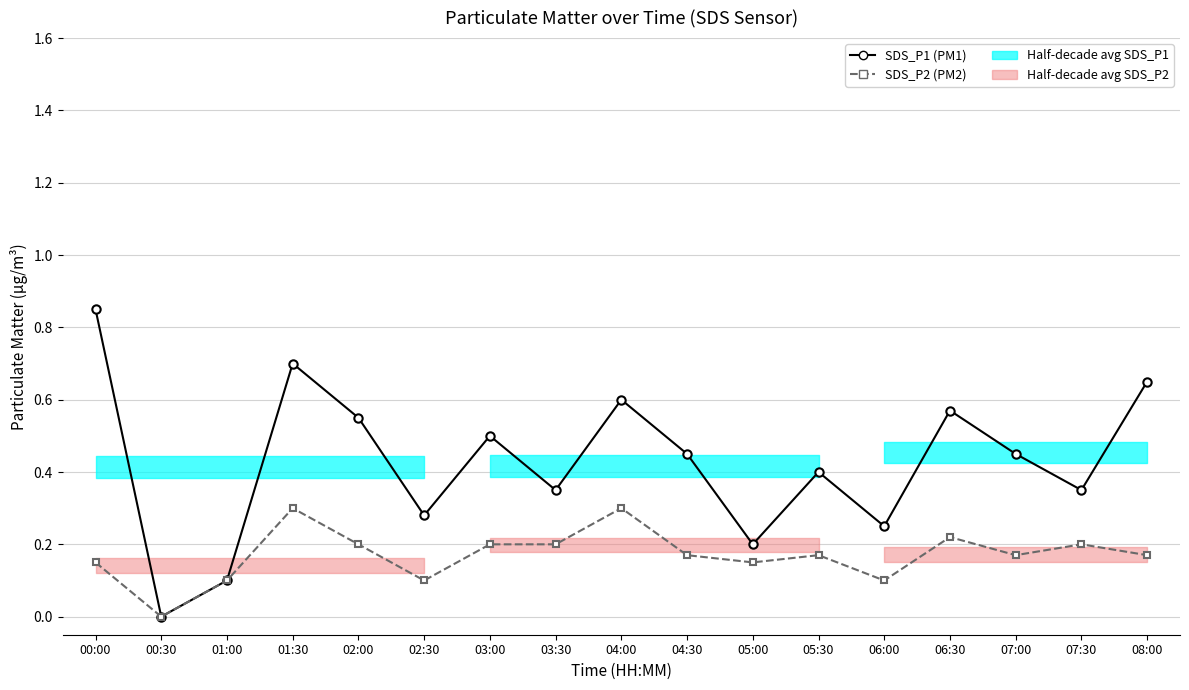

Is this an area chart (filled region under the line)?

No